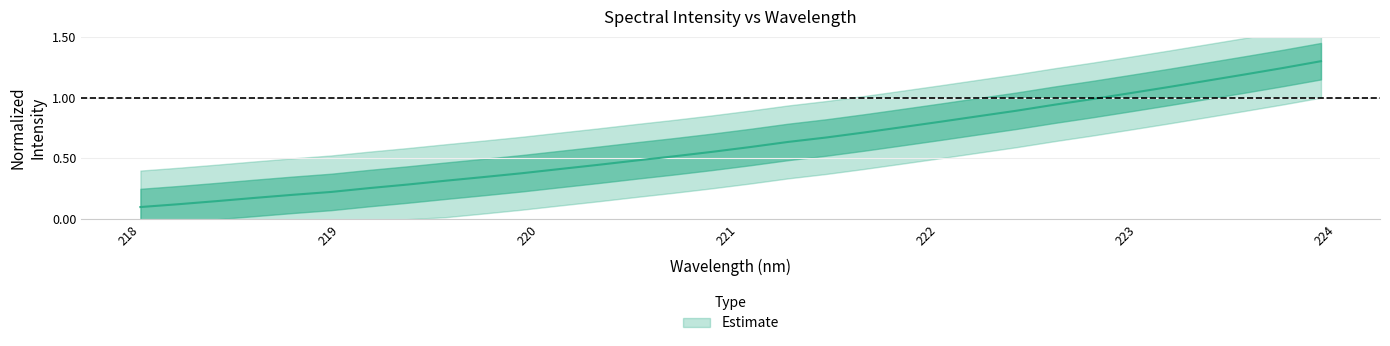

Reading right to left, what are all the values shown in this chart?

223.9802=1.3	223.7895=1.2	223.5987=1.2	223.408=1.1	223.2172=1.1	223.0264=1.0	222.8355=1.0	222.6447=0.9	222.4538=0.9	222.263=0.8	222.0721=0.8	221.8812=0.8	221.6902=0.7	221.4993=0.7	221.3083=0.6	221.1174=0.6	220.9264=0.6	220.7354=0.5	220.5444=0.5	220.3533=0.4	220.1623=0.4	219.9712=0.4	219.7801=0.3	219.589=0.3	219.3979=0.3	219.2067=0.3	219.0156=0.2	218.8244=0.2	218.6332=0.2	218.442=0.1	218.2508=0.1	218.0596=0.1